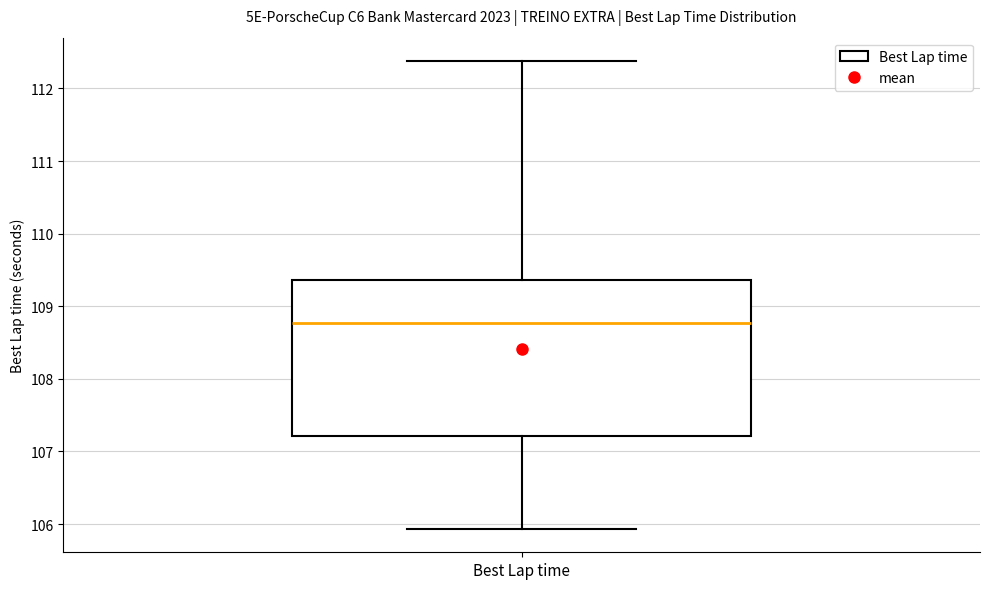

Read this box plot against the y-axis: the position of the median line, the range covered by the box, and the ends of both whiskers. The values are not printed on the chart, so give them approximately, as read against the axis.

median 108.8, box 107.2 to 109.4, whiskers 105.9 to 112.4